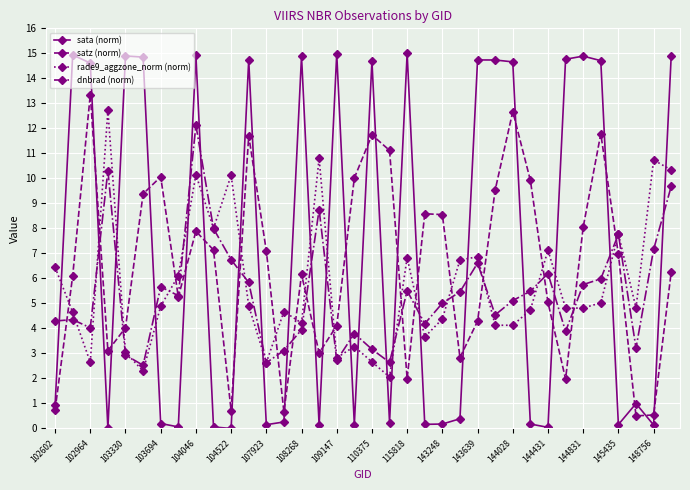

What are all the series names shown in the legend?

sata (norm), satz (norm), rade9_aggzone_norm (norm), dnbrad (norm)